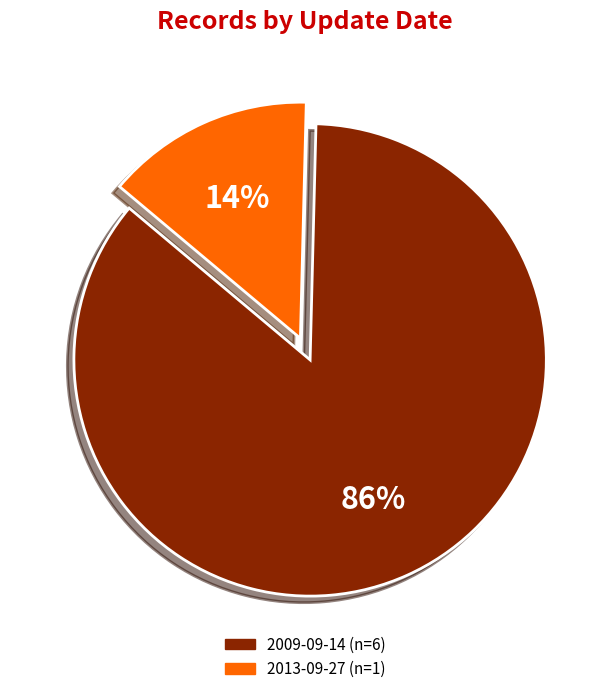

Does any single category account for the majority?

Yes